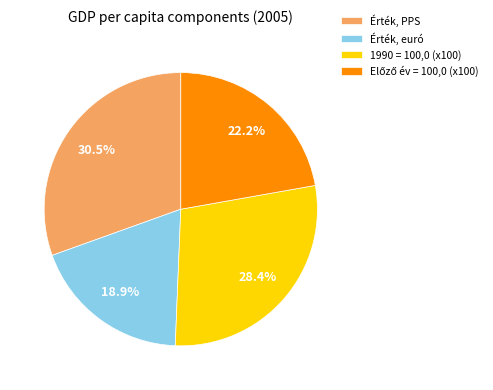

Is there any slice that represents more than half of the pie?

No